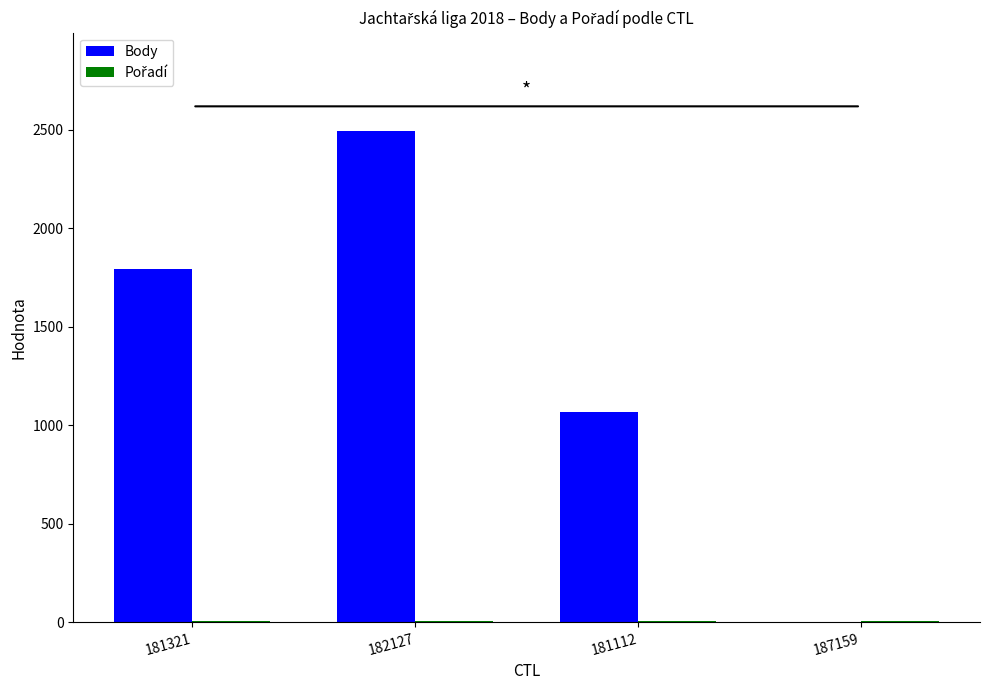

True or false: Body has a value of 932 at 187159.

False